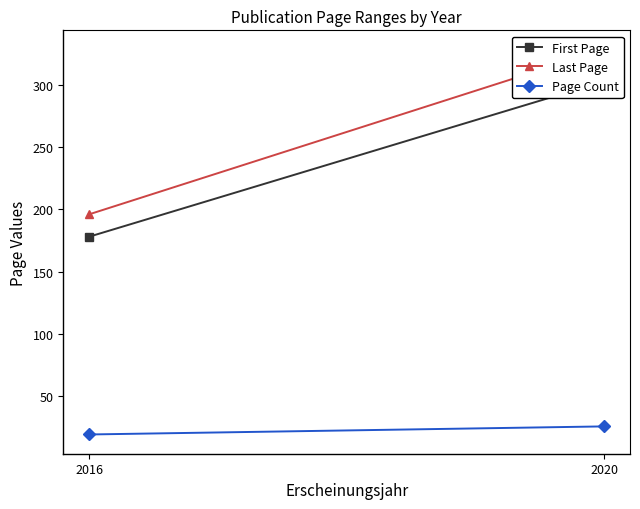

What is the spread (max minus min) of values at 2020?

303.0